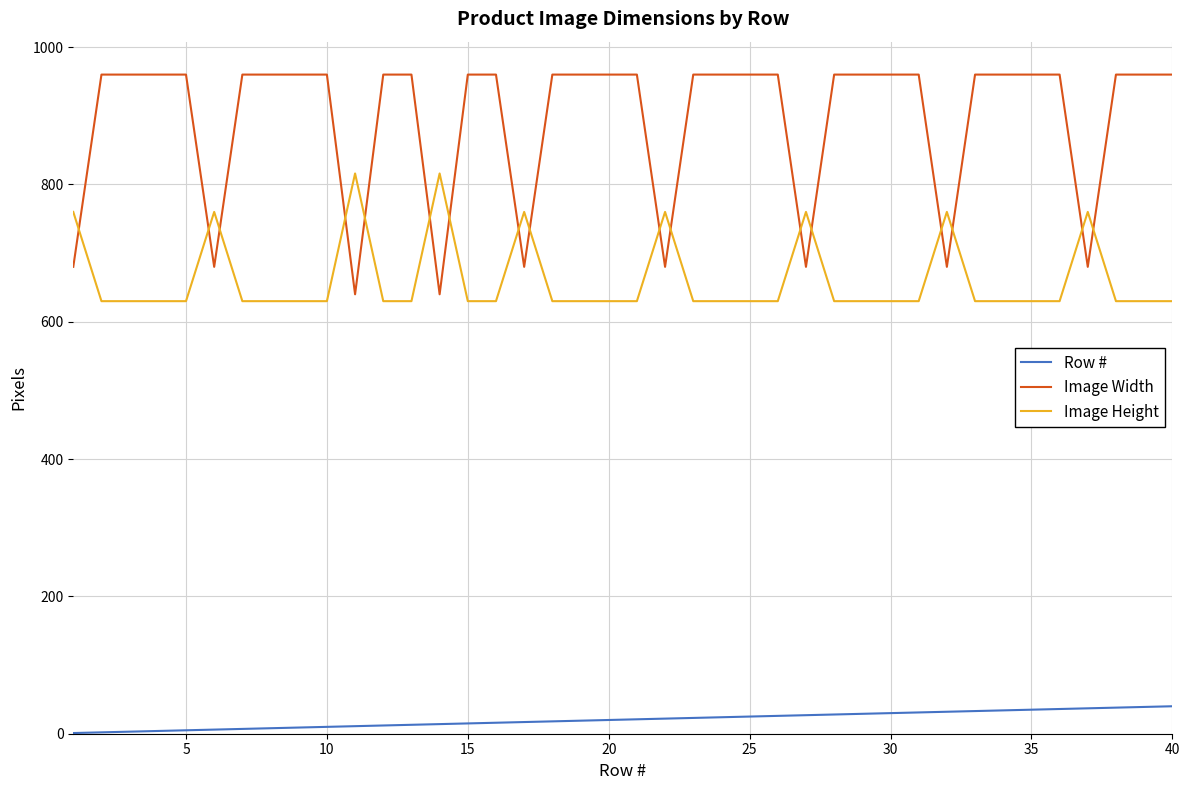

Rank the series by their average value, from highest to lowest.

Image Width, Image Height, Row #